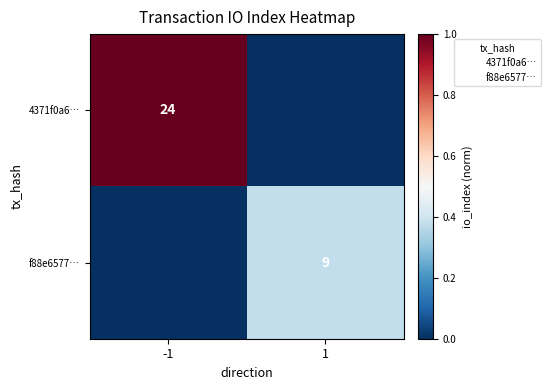

Is it true that 4371f0a6… equals 33 at -1?

False